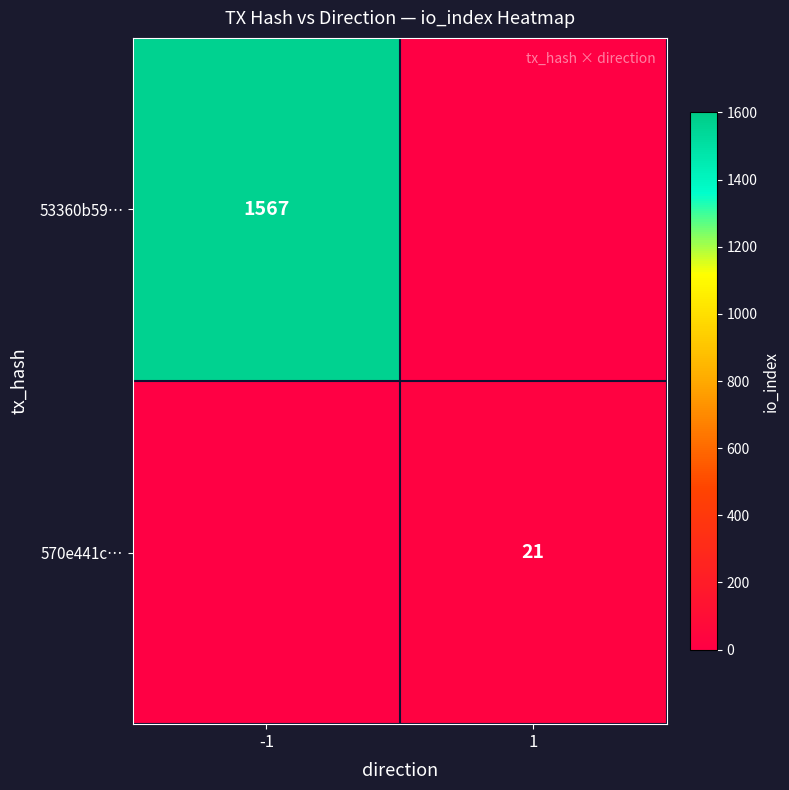

Is it true that 53360b59… equals 945 at -1?

False